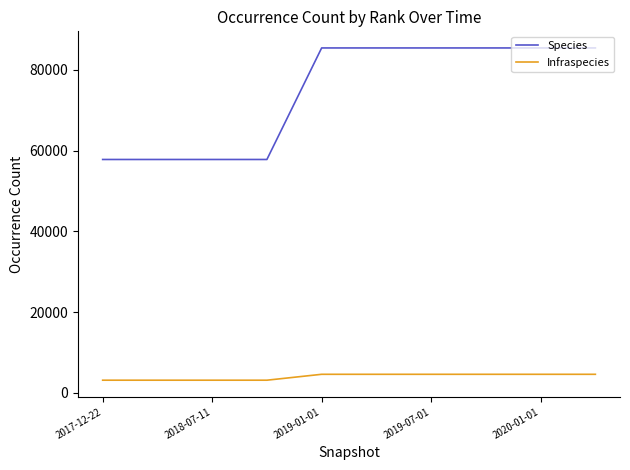

At how many categories does at least one series exceed 12436?

10